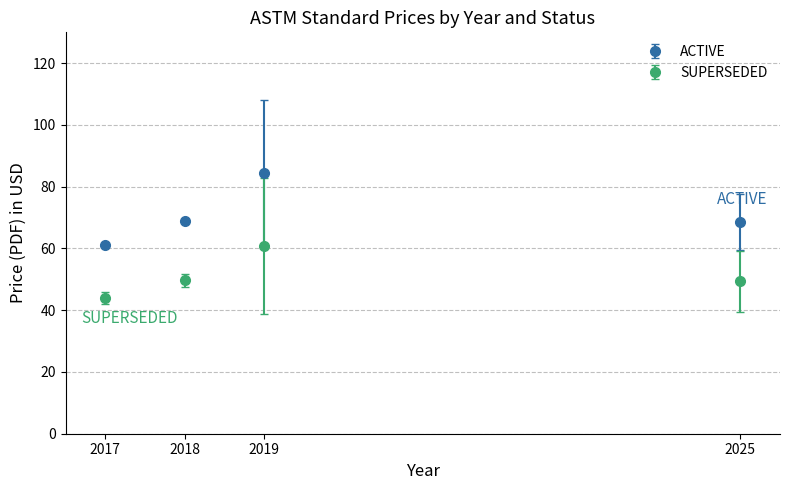

At which category is the sum across all series the highest?

2019